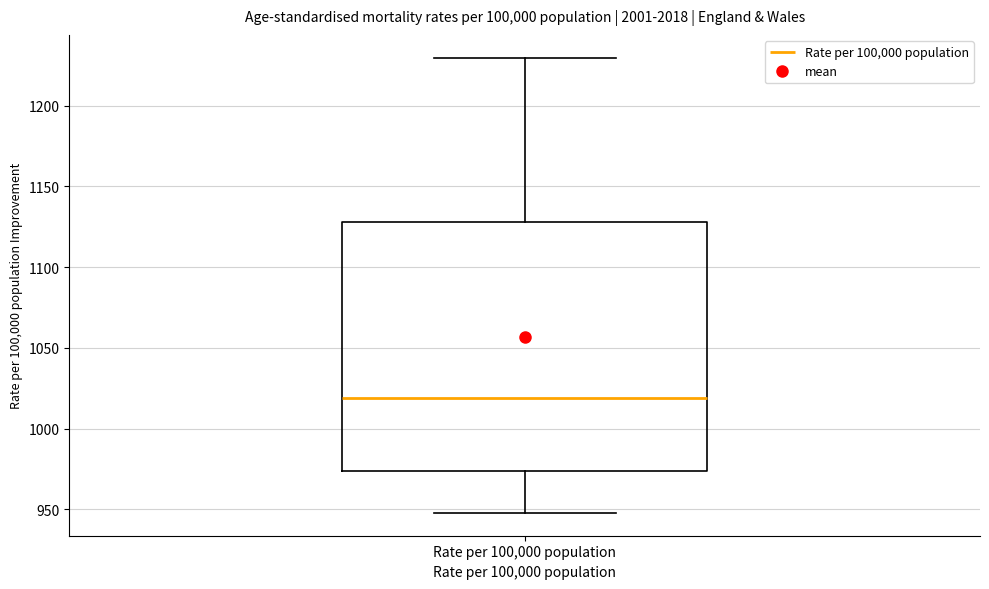

Where does the upper whisker of the box for Rate per 100,000 population end on the y-axis? The values are not printed on the chart, so give them approximately, as read against the axis.

1230